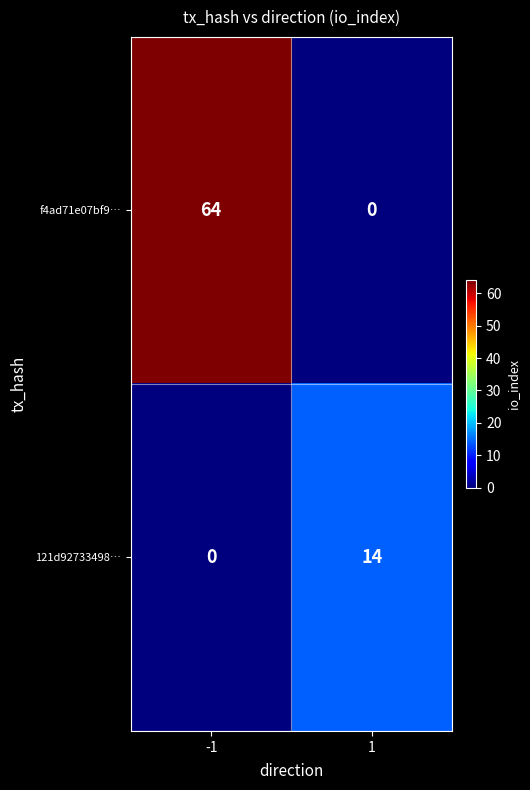

The f4ad71e07bf9… series shows 64 at -1. True or false?

True